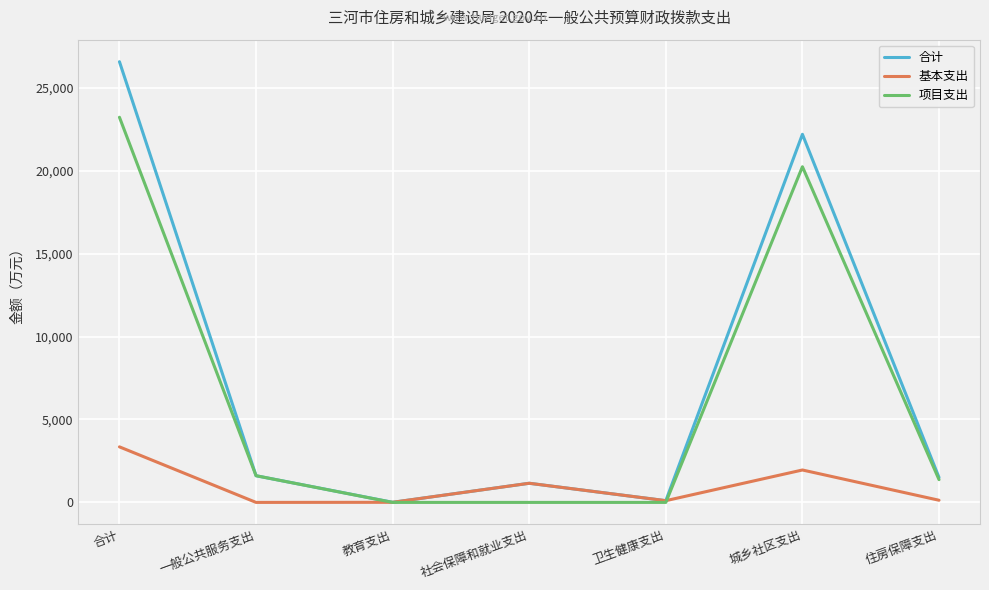

List the series in order of their peak value, highest first.

合计, 项目支出, 基本支出